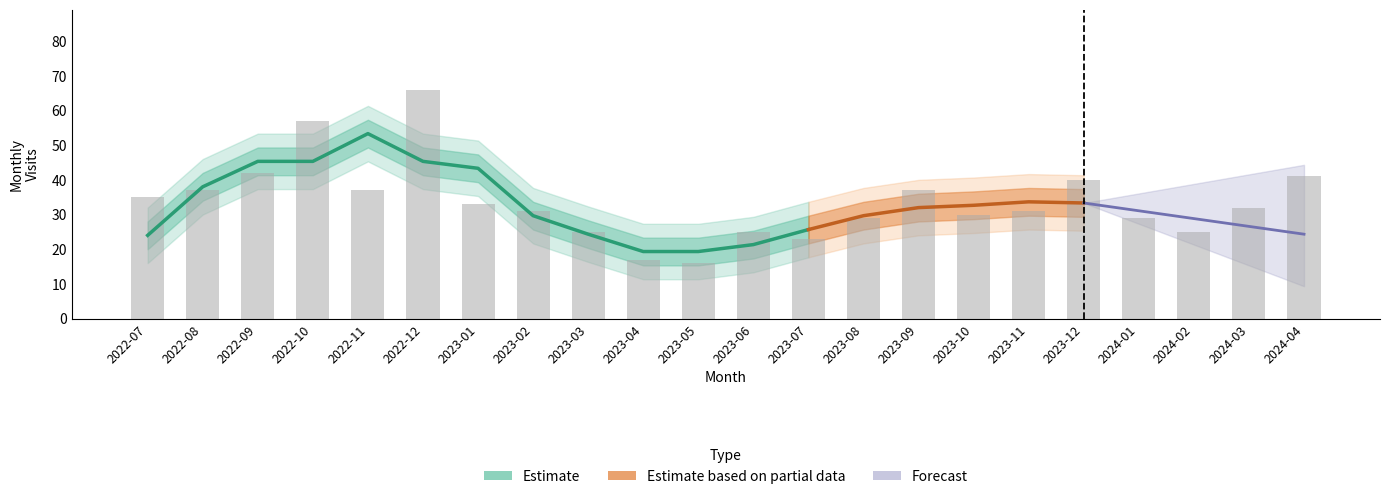

What is the greatest value displayed?

66